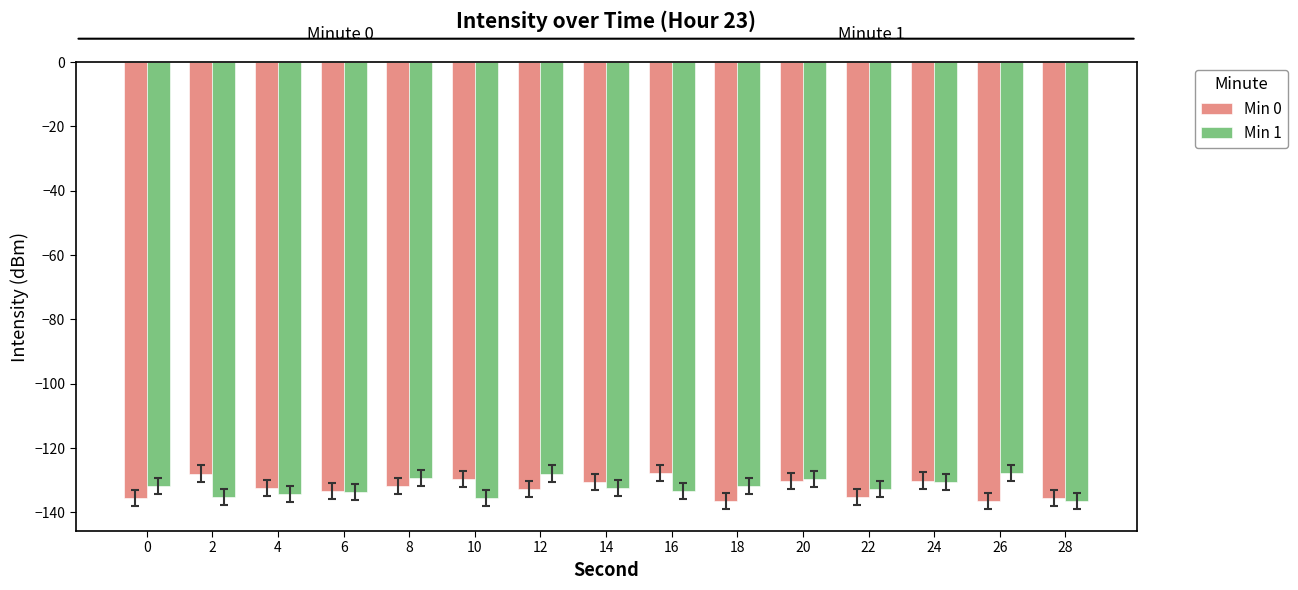

What is the total value across all series at 2?

-263.0